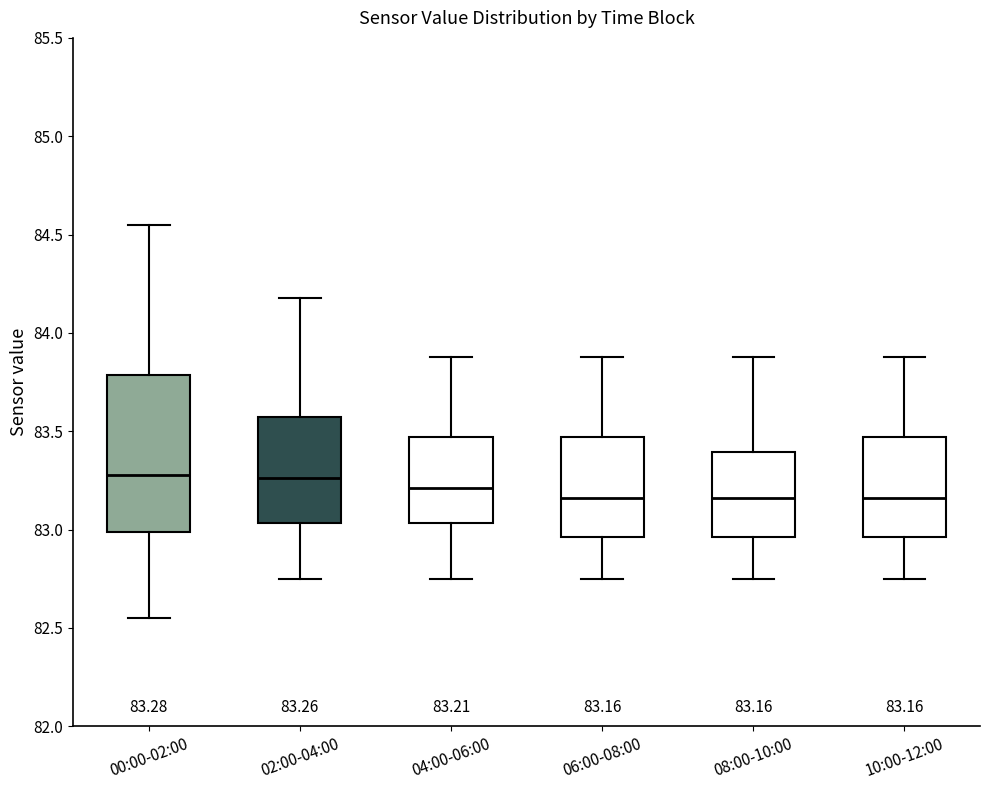

Which box is the tallest, from its lower edge to its upper edge?

00:00-02:00